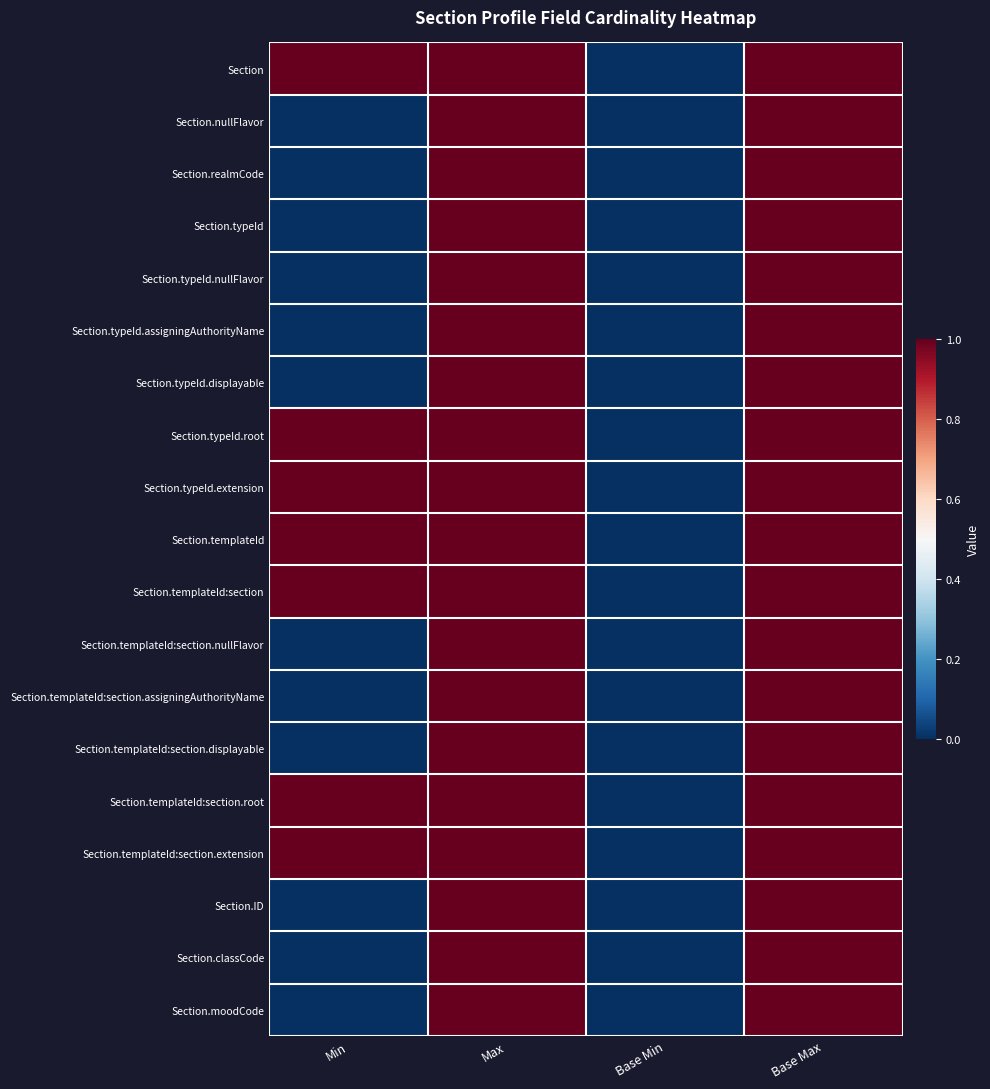

Which series has the largest total across all categories?

Section